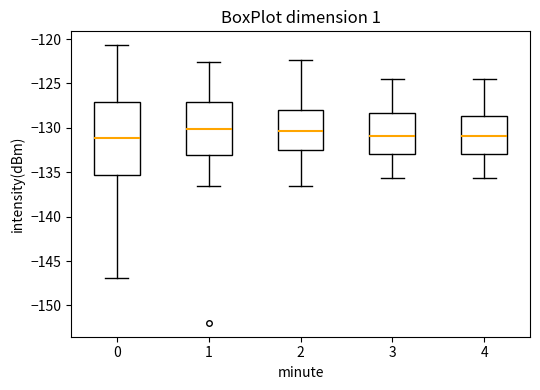

Comparing the boxes themselves (not the whiskers), which one is the tallest?

0